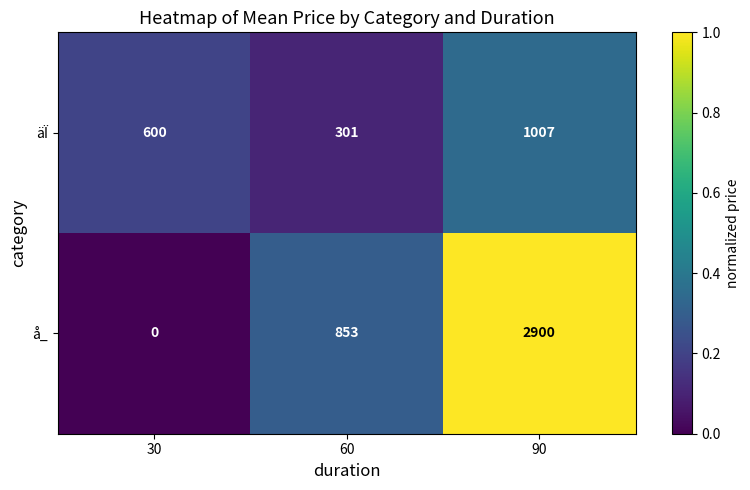

What is the maximum value for äÏ?

1007